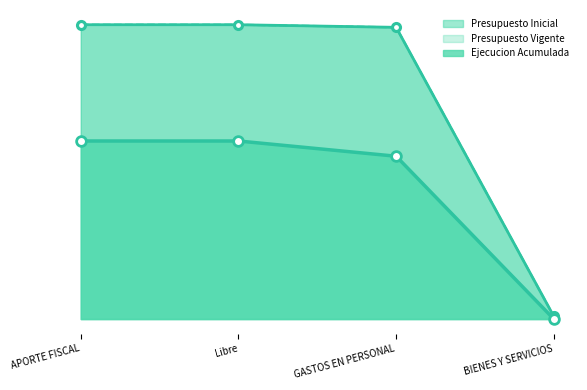

True or false: Ejecucion Acumulada and Presupuesto Vigente cross at least once.

False